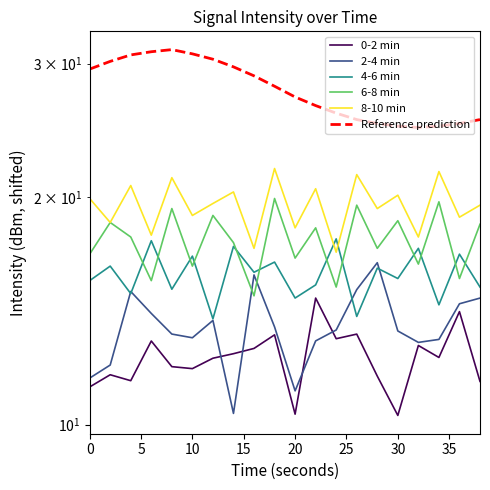

Reading right to left, list all the values displayed in this chart.

0-2 min: 11.4	14.1	12.3	12.7	10.3	11.6	13.2	13.0	14.7	10.3	13.1	12.6	12.4	12.2	11.9	11.9	12.9	11.4	11.6	11.2
2-4 min: 14.7	14.4	13.0	12.8	13.3	16.4	15.1	13.3	12.9	11.1	13.5	15.8	10.3	13.7	13.0	13.2	14.0	15.0	12.0	11.5
4-6 min: 15.2	16.8	14.4	17.1	15.6	16.1	13.9	17.6	15.3	14.7	16.4	15.9	17.2	13.8	16.7	15.1	17.5	14.9	16.2	15.5
6-8 min: 18.4	15.6	19.7	16.3	18.6	17.1	19.5	15.2	18.2	16.6	19.9	14.8	17.4	18.9	16.2	19.3	15.5	17.7	18.5	16.8
8-10 min: 19.5	18.8	21.6	17.7	20.1	19.3	21.4	16.9	20.5	18.2	21.8	17.1	20.3	19.6	18.9	21.2	17.8	20.7	18.5	19.9
Reference prediction: 25.3	25.0	24.8	24.7	24.8	25.0	25.3	25.8	26.4	27.1	28.0	28.9	29.7	30.4	30.9	31.3	31.1	30.8	30.2	29.5